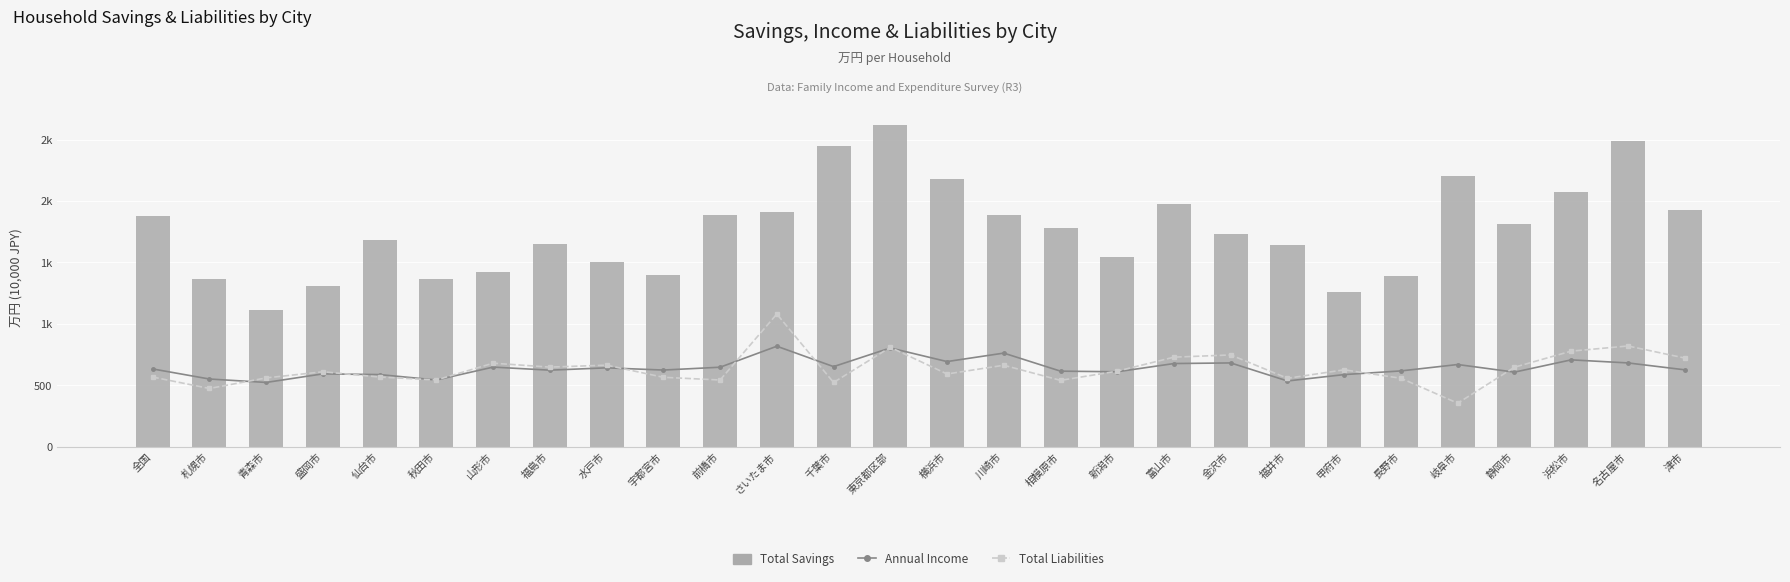

The value of Total Savings at 東京都区部 is 2621. True or false?

True